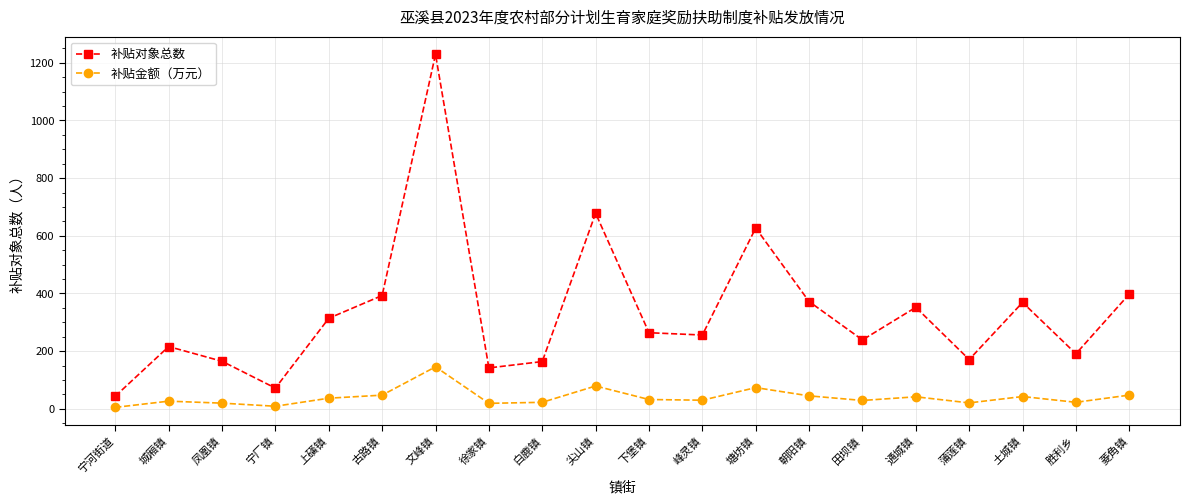

What is the maximum value shown in the chart?

1229.0